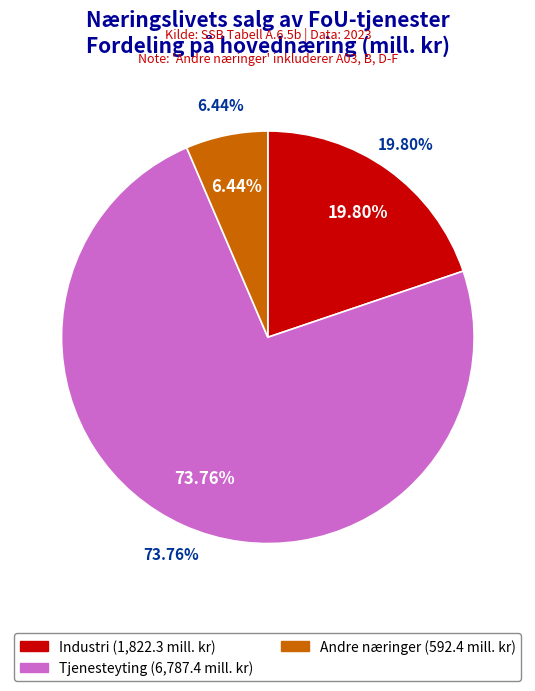

True or false: Andre næringer accounts for 6% of the total.

True